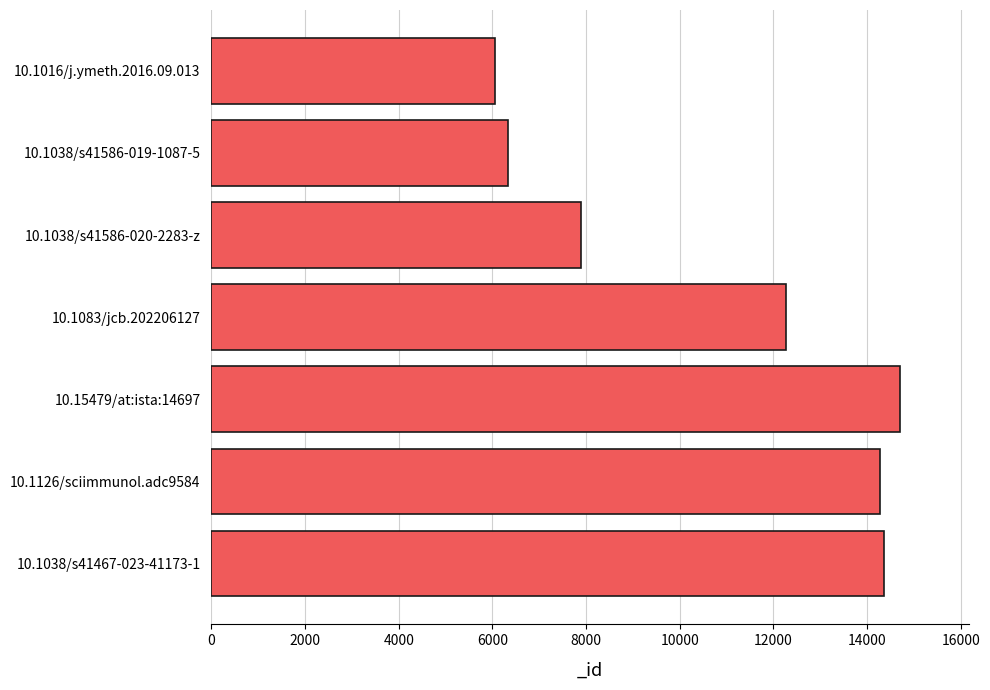

What is the change in value from 10.1083/jcb.202206127 to 10.1016/j.ymeth.2016.09.013?

-6213